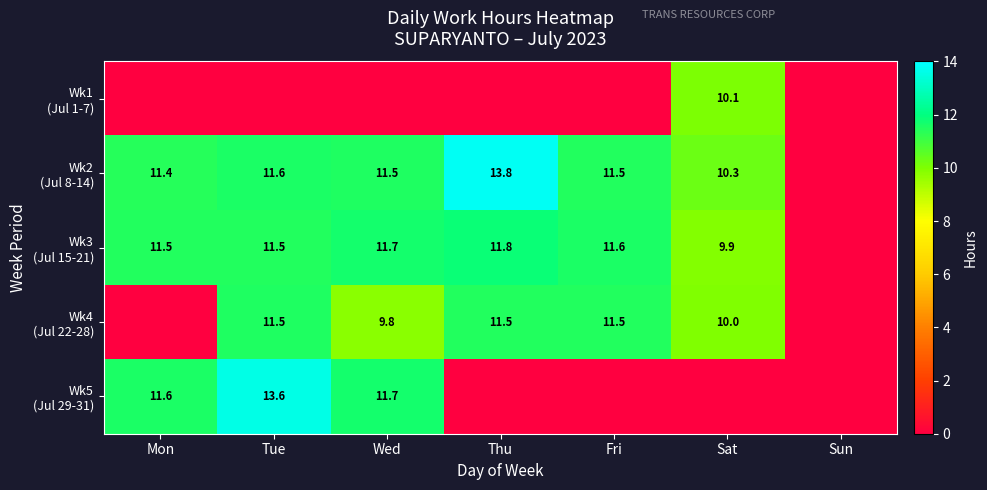

Between Mon and Thu, which series saw the biggest shift?

Wk5 (Jul 29-31)